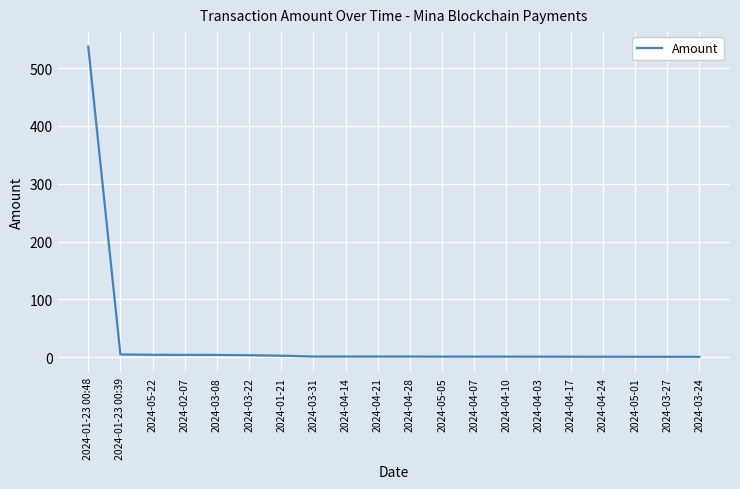

The chart shows a value of 261.7 at 2024-01-23 00:48. True or false?

False